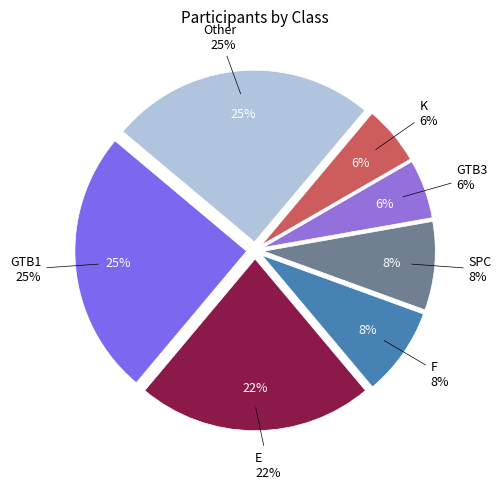

To the nearest percent, what is the difference between the GTB1 and SPC slice percentages?

17%